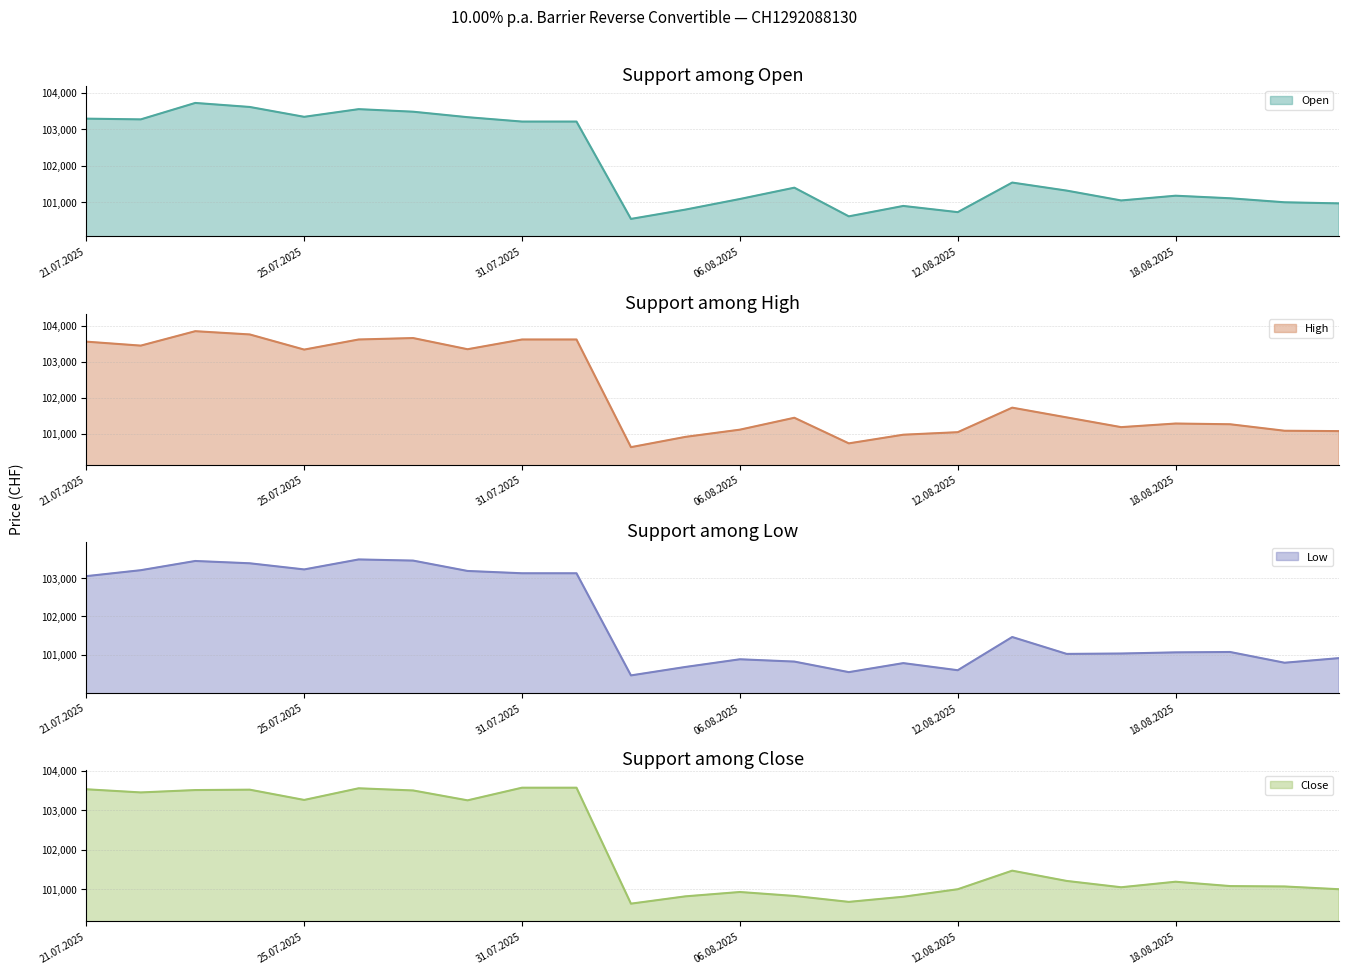

What is the minimum value for Low?

100465